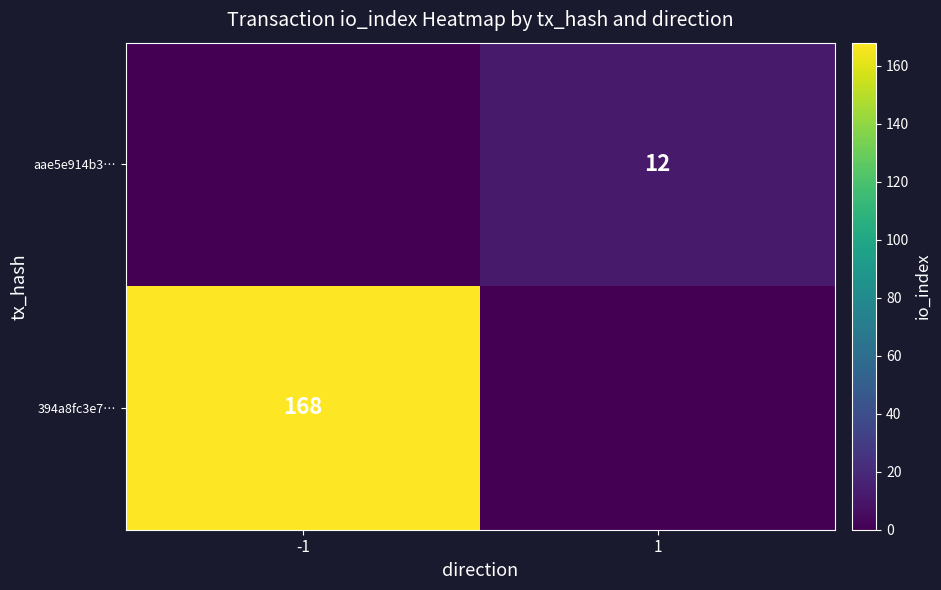

Is the value of aae5e914b3… at 1 greater than the value of 394a8fc3e7… at -1?

No